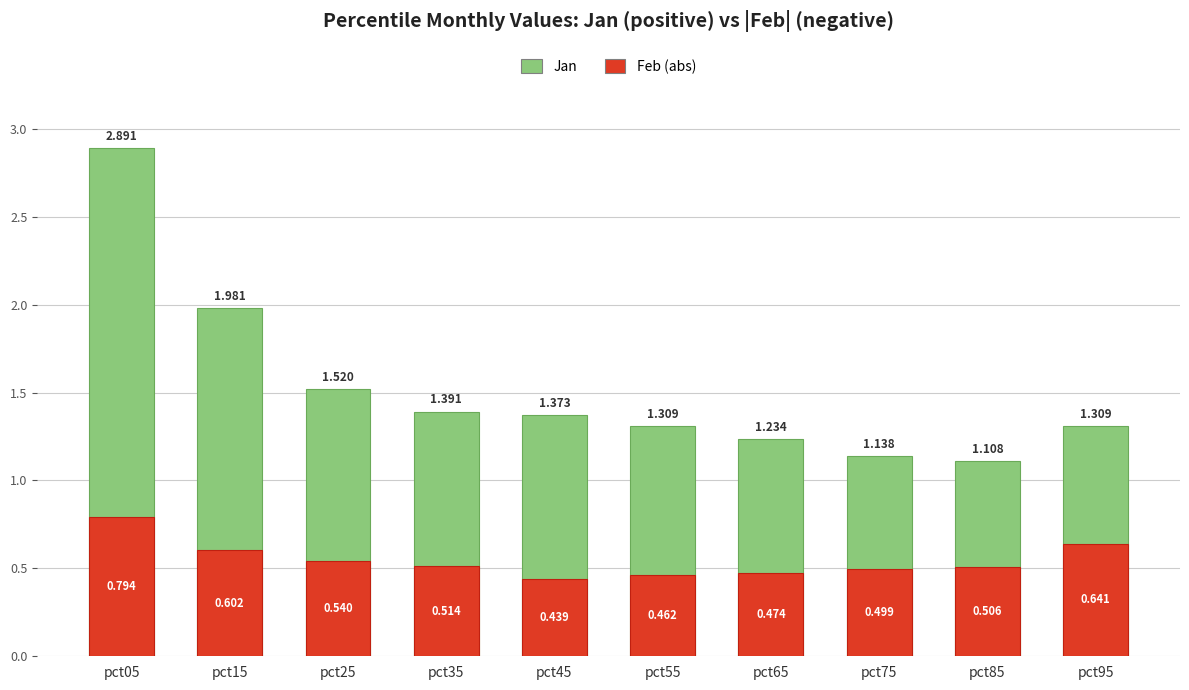

What is the sum of all Jan values?

15.3